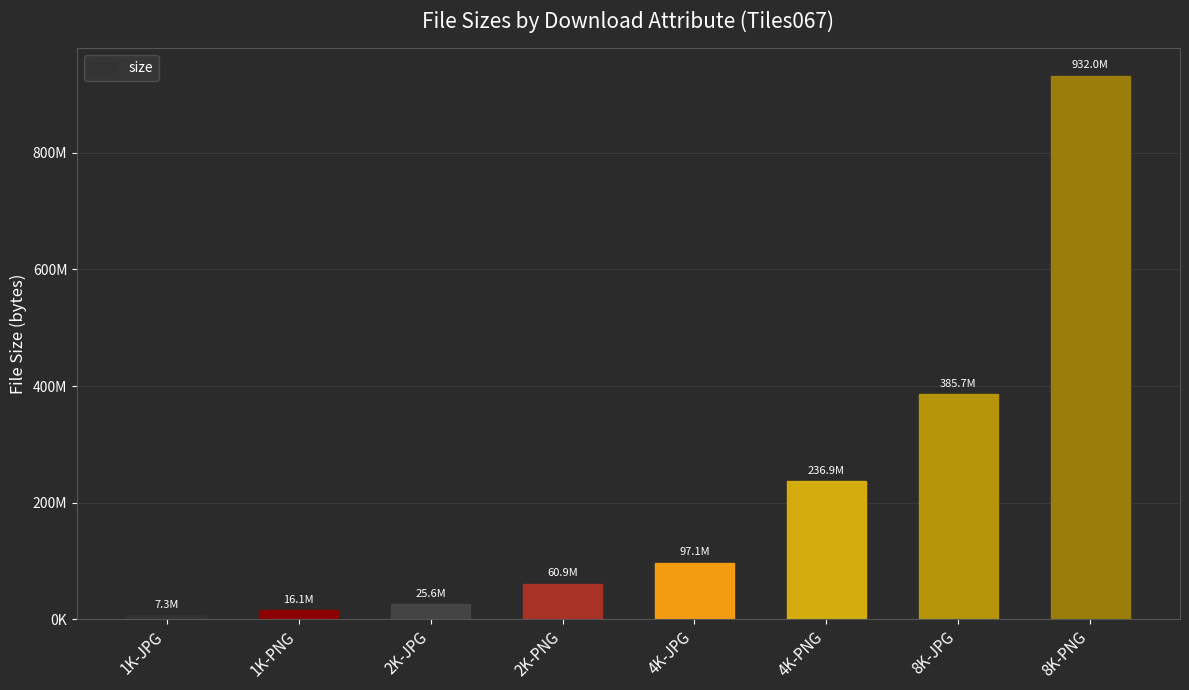

What is the label of the 8th bar from the right?

1K-JPG